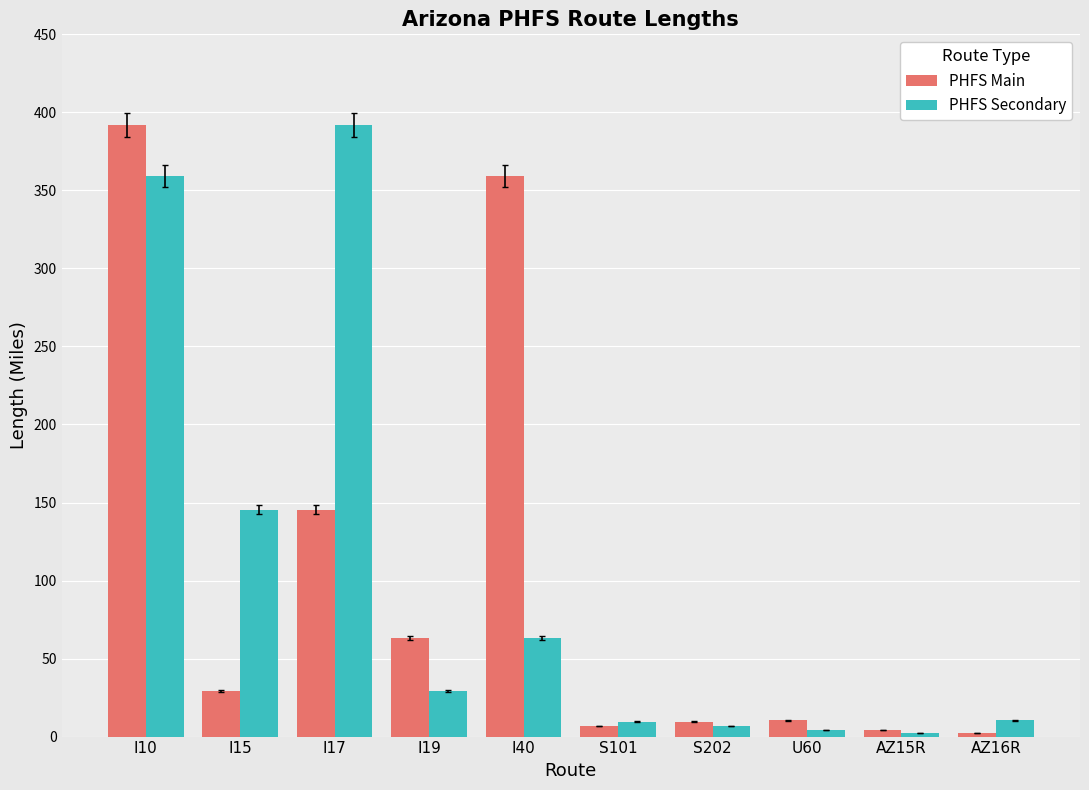

What position from the left is I19?

4